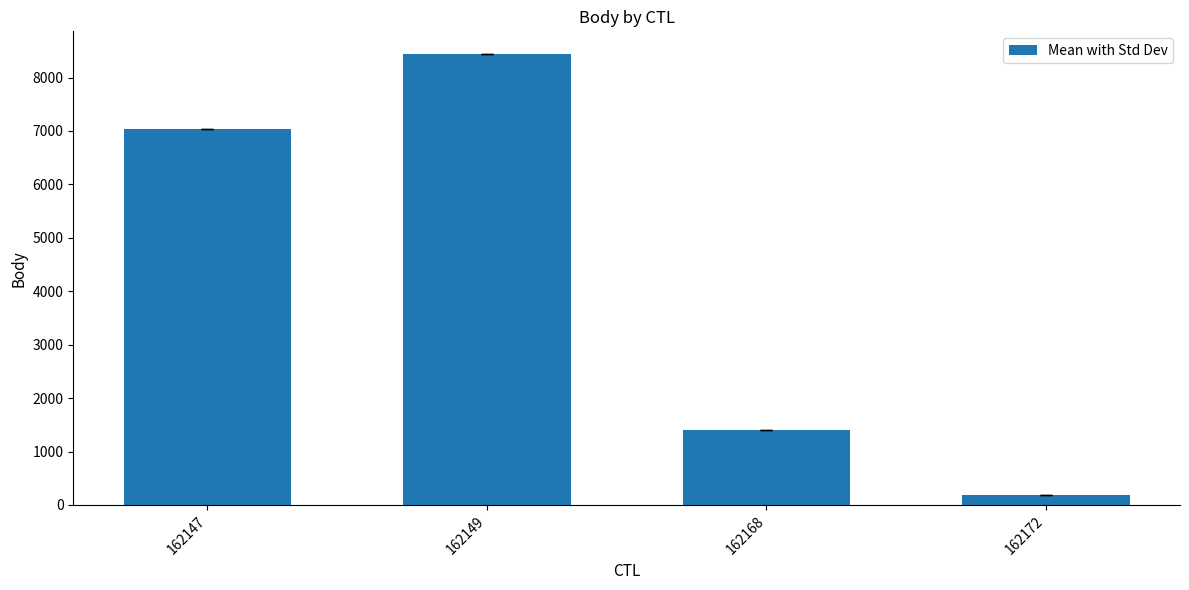

Between 162172 and 162147, which is larger?

162147